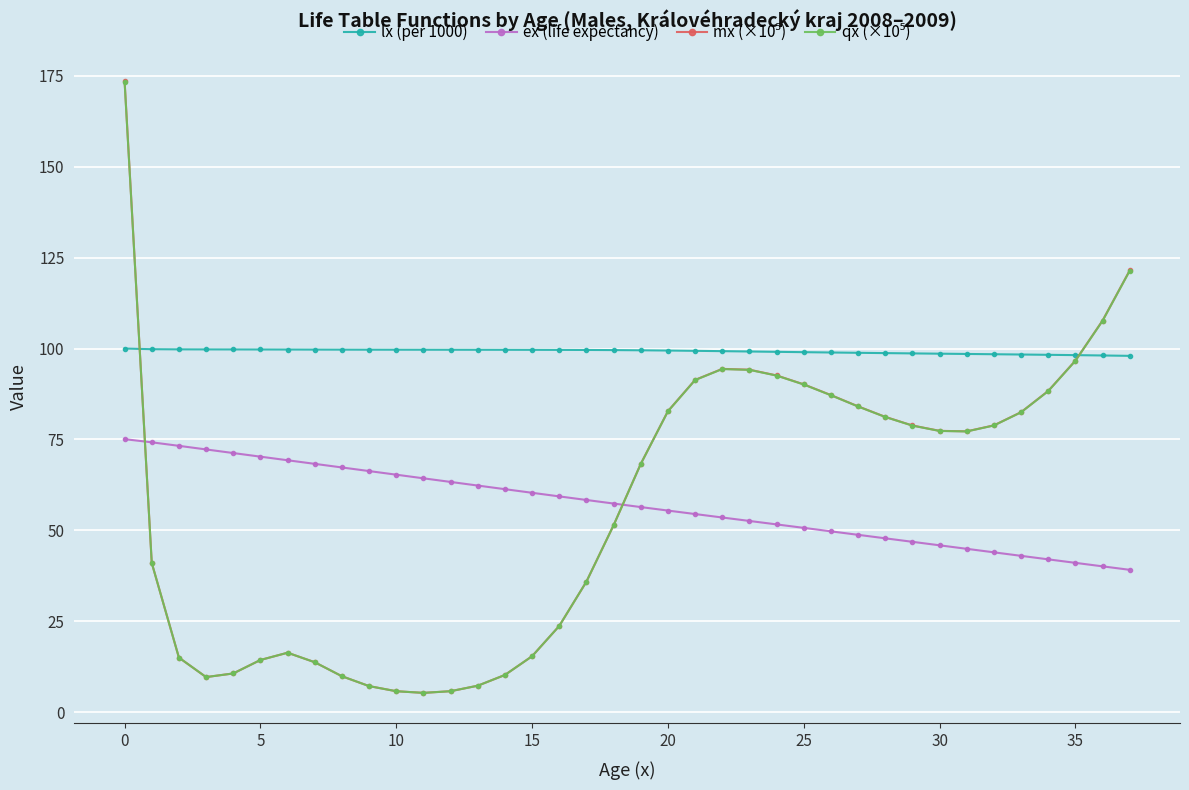

What is the value of the lx (per 1000) point at the 3rd from the left?

99.8